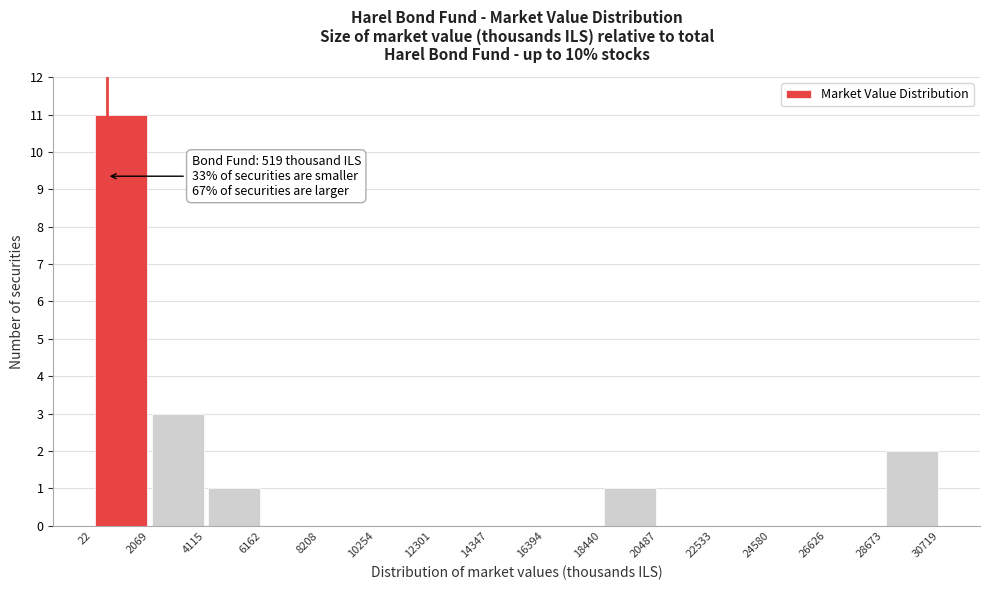

Over which range of the x-axis is the bar tallest?

22 to 2069